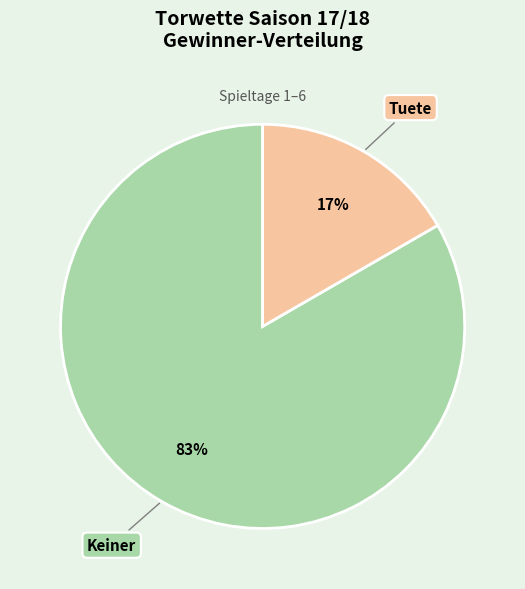

To the nearest percent, what is the combined percentage of Tuete and Keiner?

100%